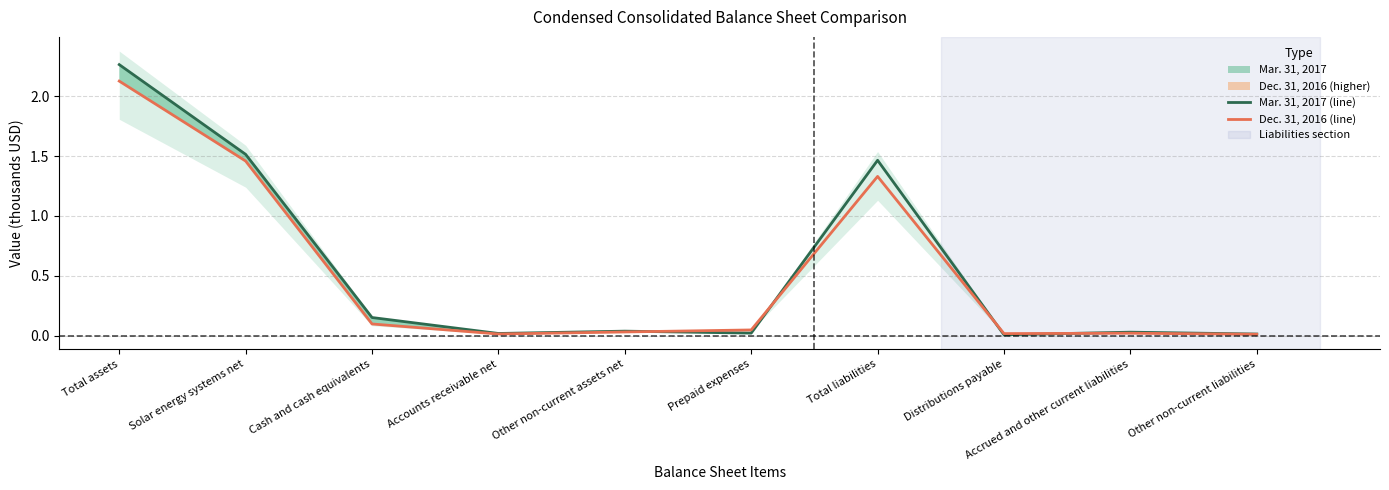

At Prepaid expenses, list the series in order from smallest to largest.

Mar. 31, 2017 (line), Dec. 31, 2016 (line)